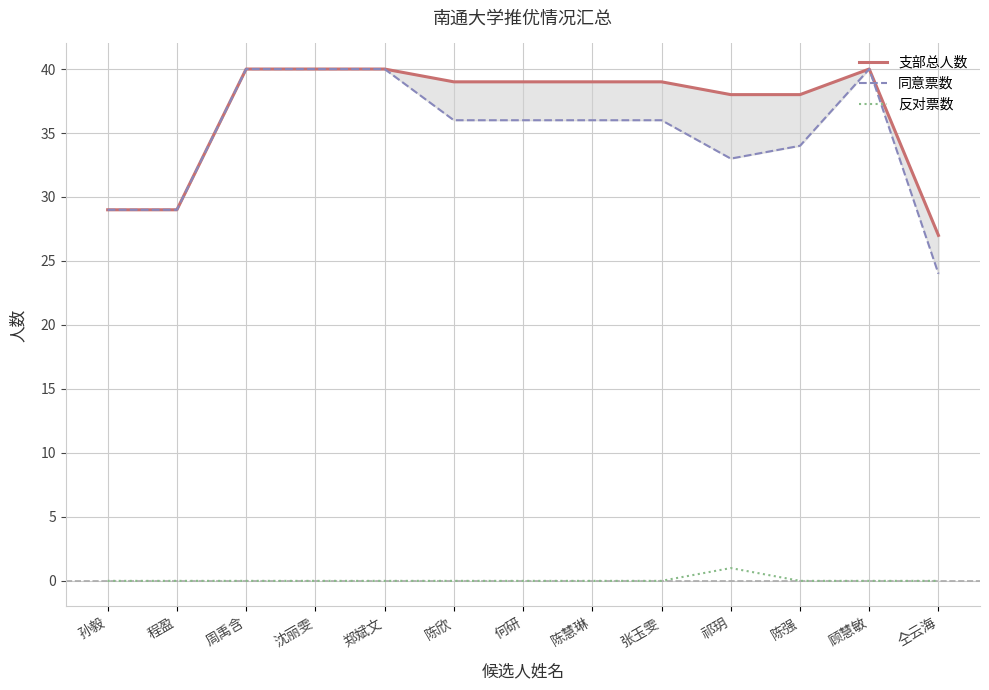

At which category does 同意票数 reach its first local peak?

顾慧敏